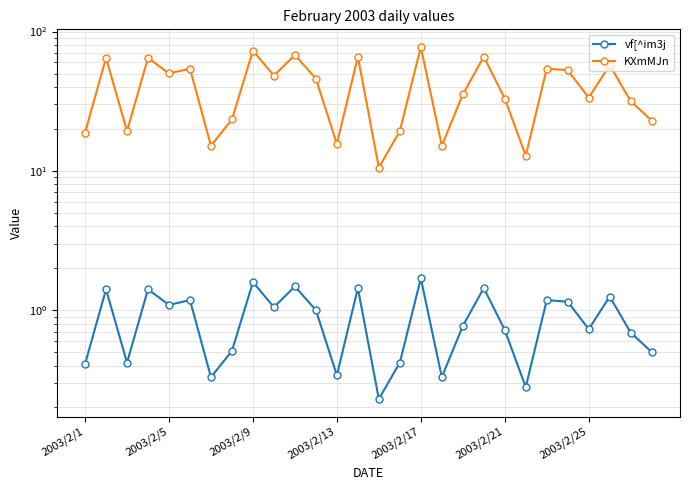

The value of KXmMJn at 22 is 87.1. True or false?

False